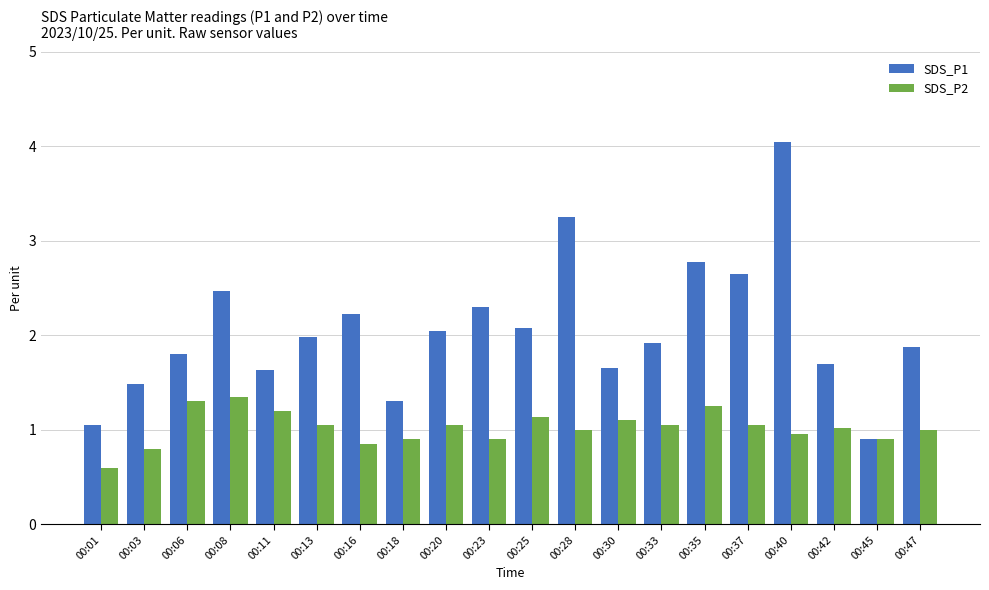

What is the difference between the SDS_P1 values at 00:03 and 00:47?

0.4